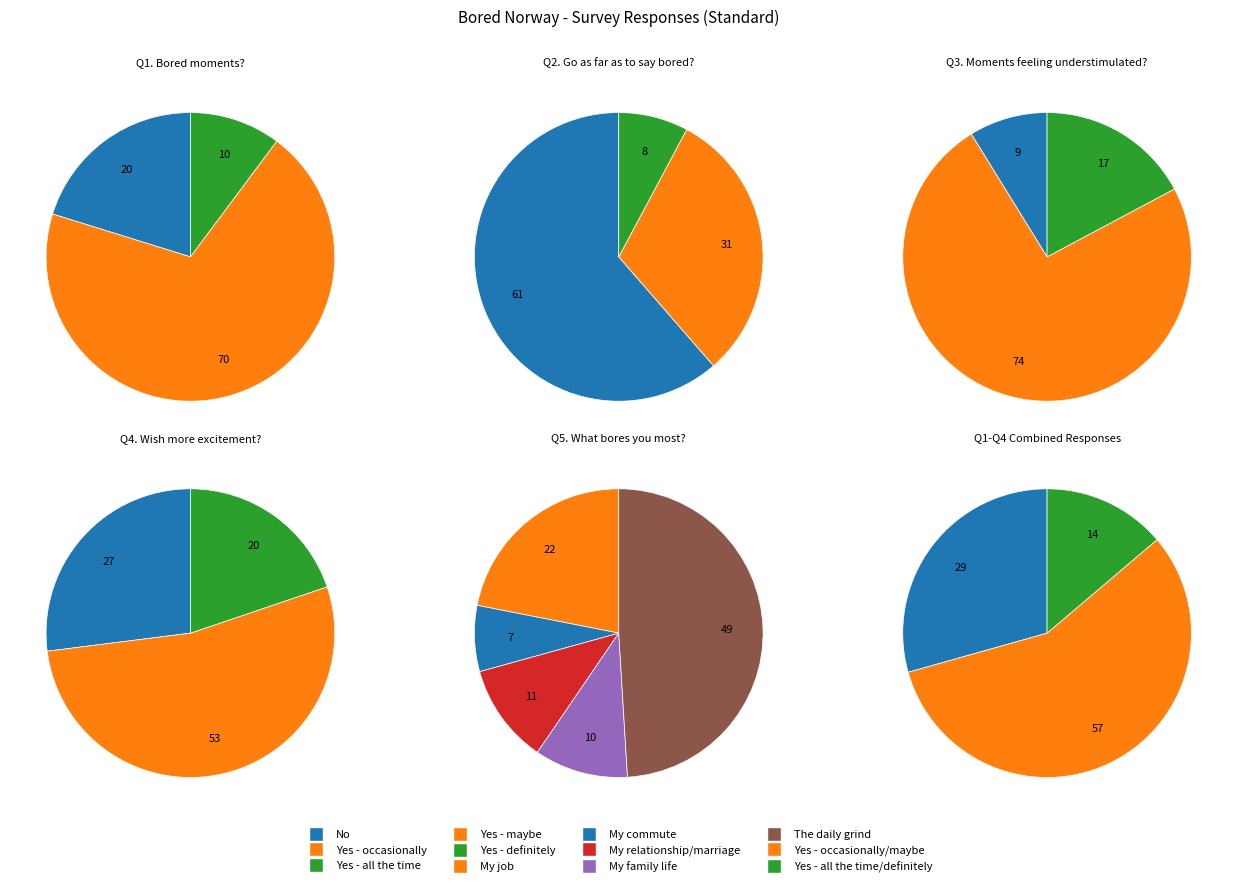

How much of the chart is everything except 1?

47.7%